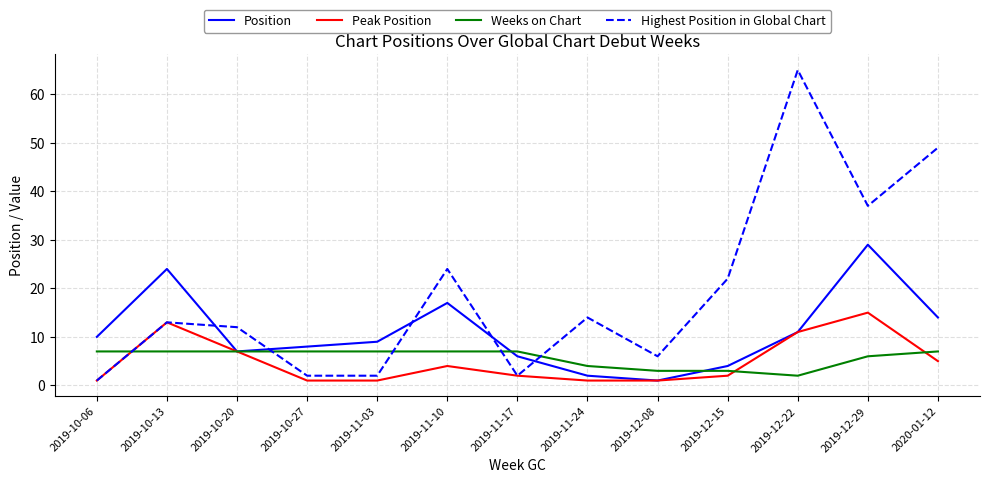

Which category has the lowest value in the Weeks on Chart series?

2019-12-22